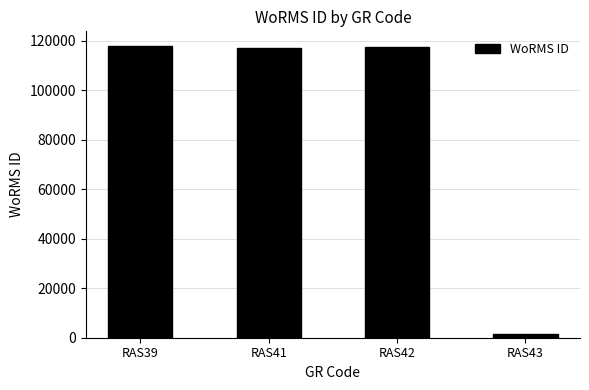

What is the ratio of the value at RAS42 to the value at RAS39?

1.0